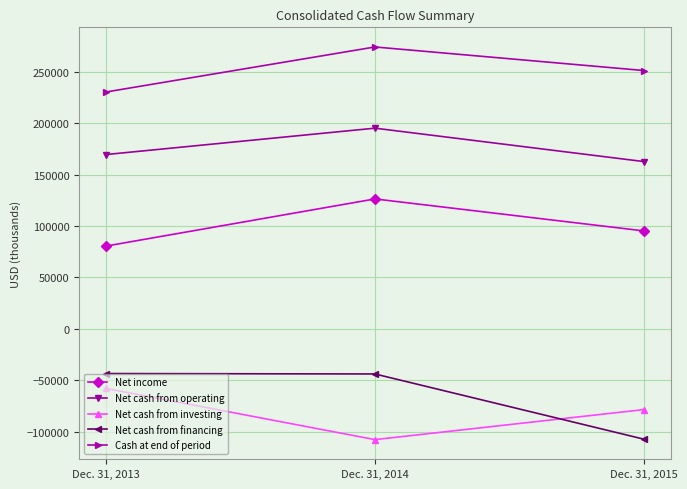

How many lines are shown in the chart?

5